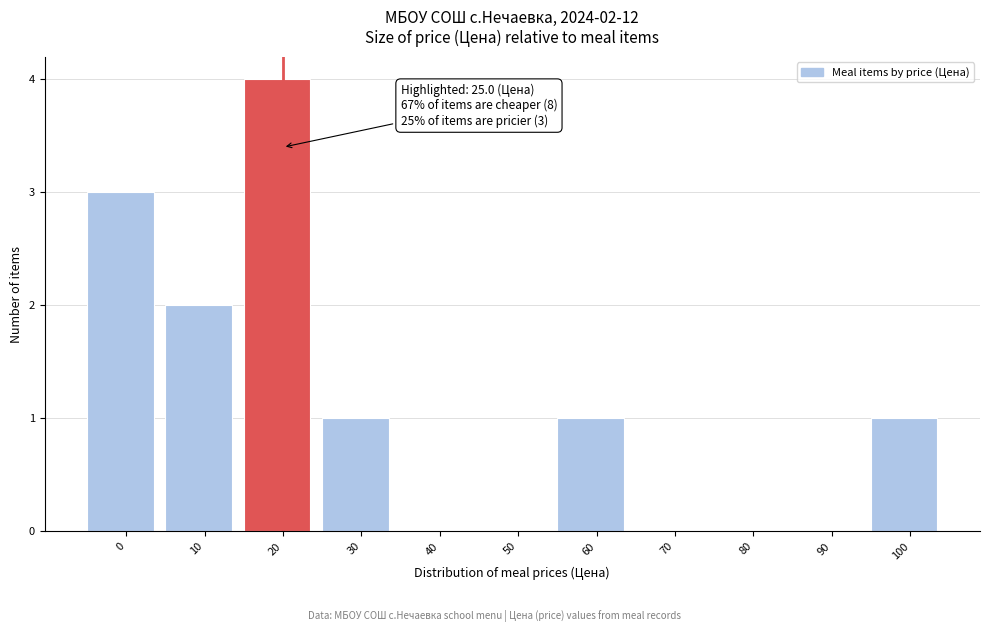

Reading left to right, extract all data points from this chart.

0=3	10=2	20=4	30=1	40=0	50=0	60=1	70=0	80=0	90=0	100=1